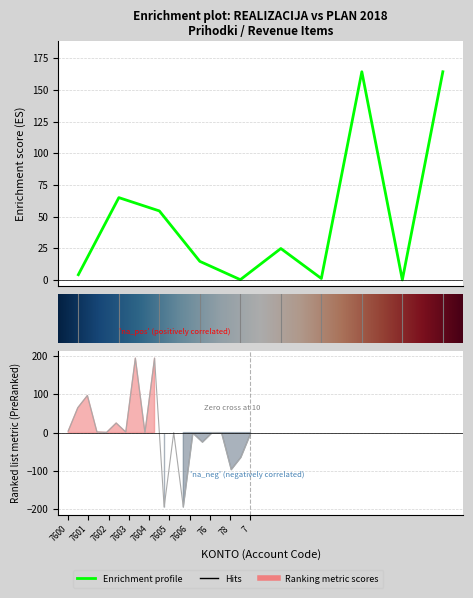

What is the difference between the second highest and second lowest values?

164.3